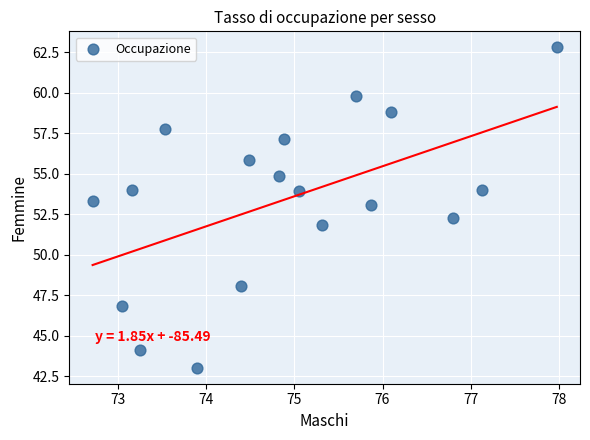

What is the range of Y values (max minus min)?

19.7